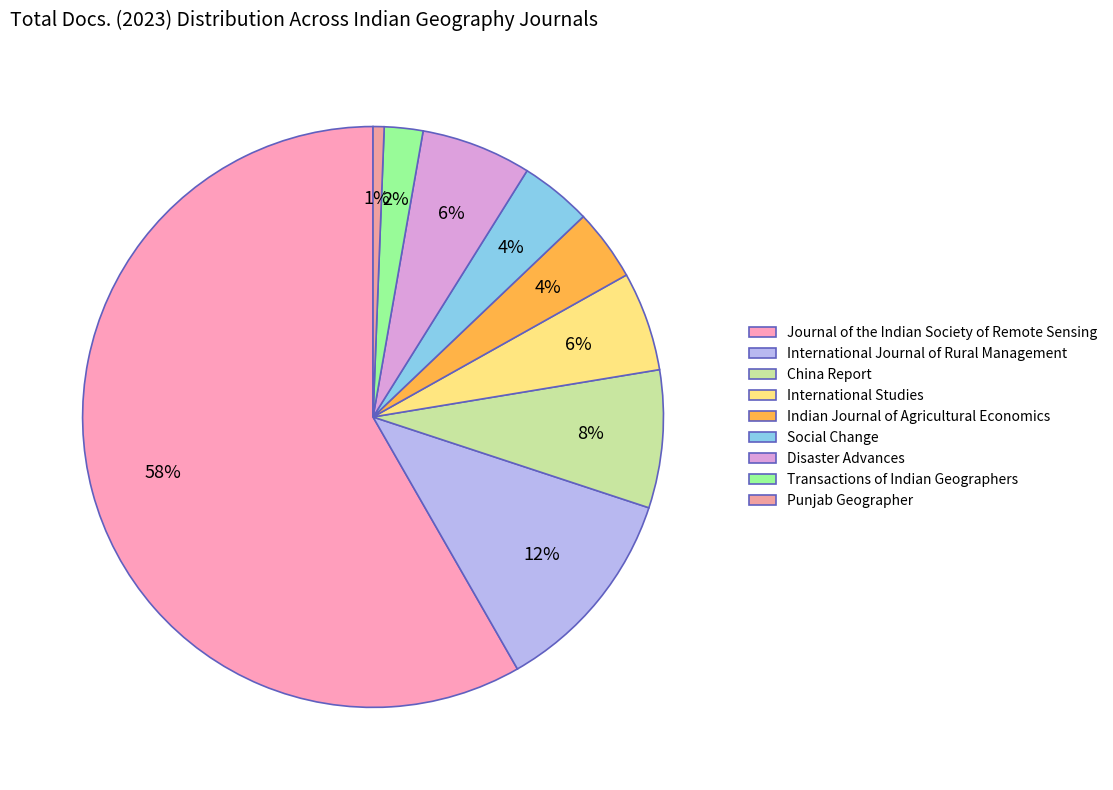

Which slice represents more than half of the pie?

Journal of the Indian Society of Remote Sensing